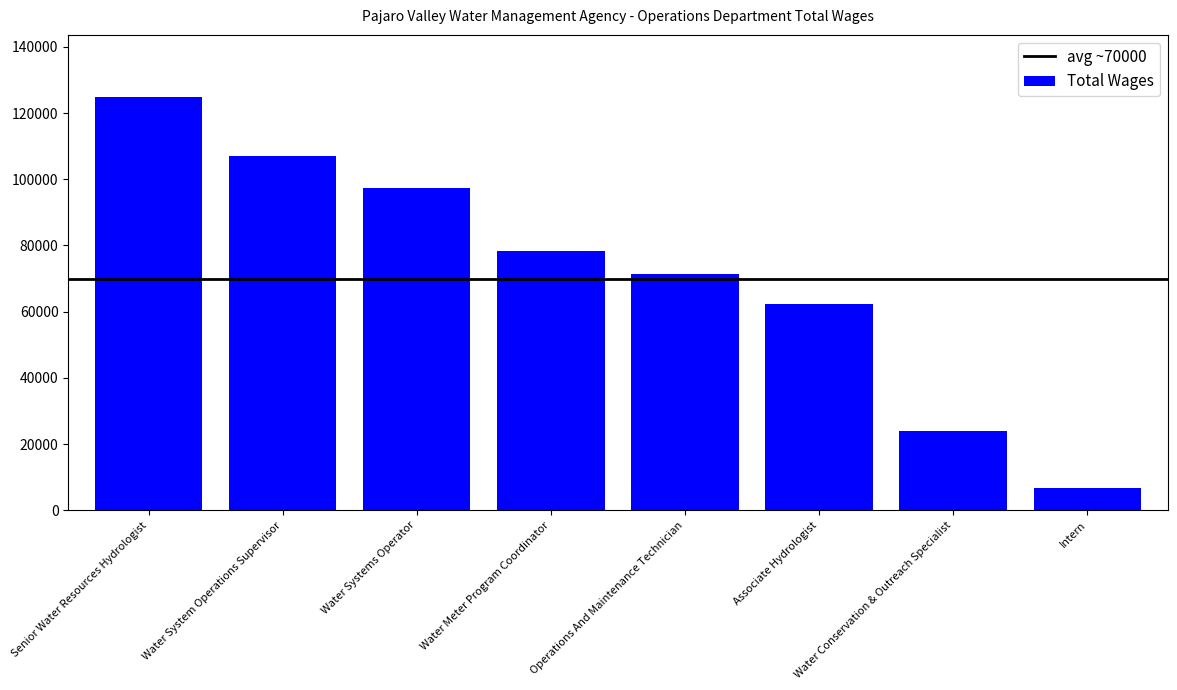

Reading right to left, transcribe all the data shown in this chart.

Intern=6615	Water Conservation & Outreach Specialist=23885	Associate Hydrologist=62225	Operations And Maintenance Technician=71282	Water Meter Program Coordinator=78181	Water Systems Operator=97236	Water System Operations Supervisor=106906	Senior Water Resources Hydrologist=124879